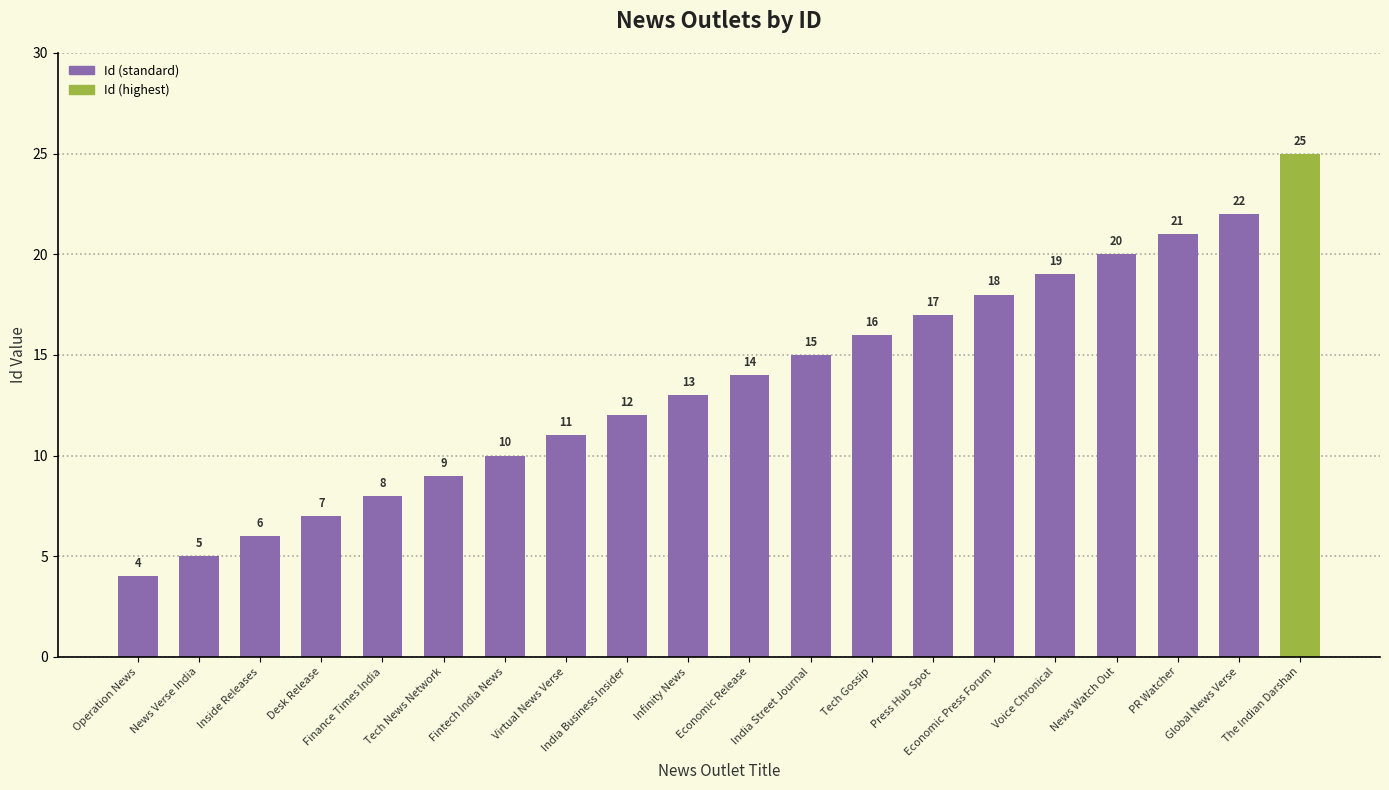

The chart shows a value of 20 at Economic Release. True or false?

False